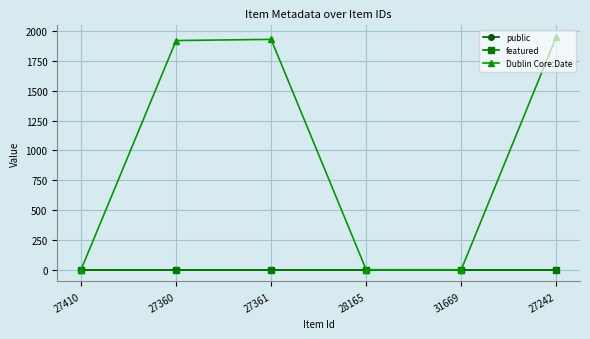

The Dublin Core:Date series shows 1950 at 27242. True or false?

True